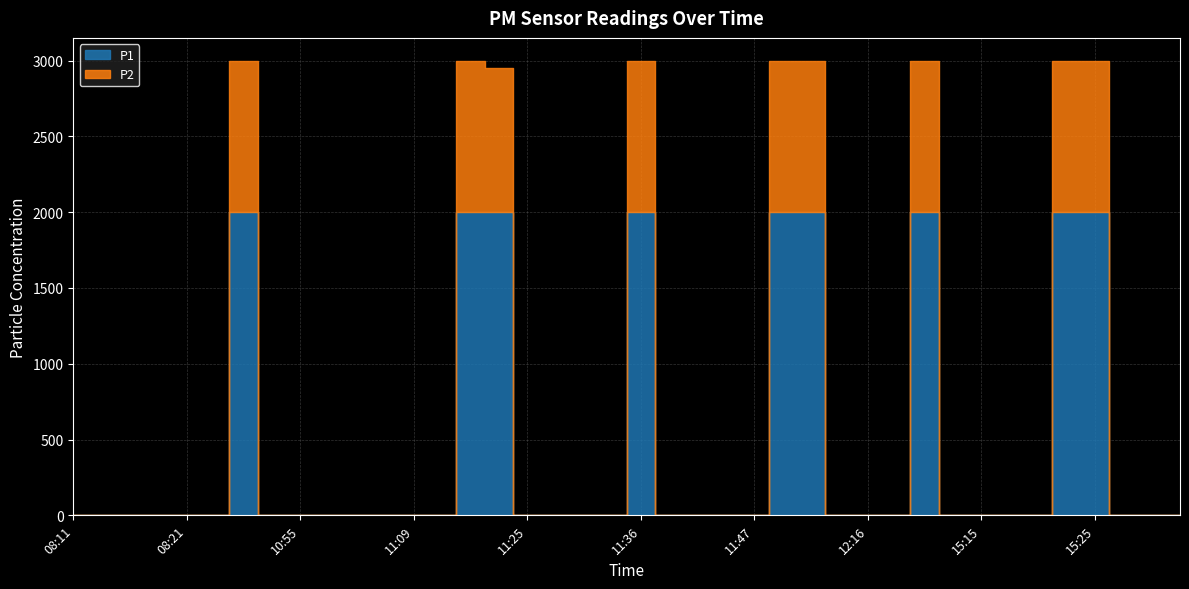

The P2 series shows 1368.0 at 15:22. True or false?

False